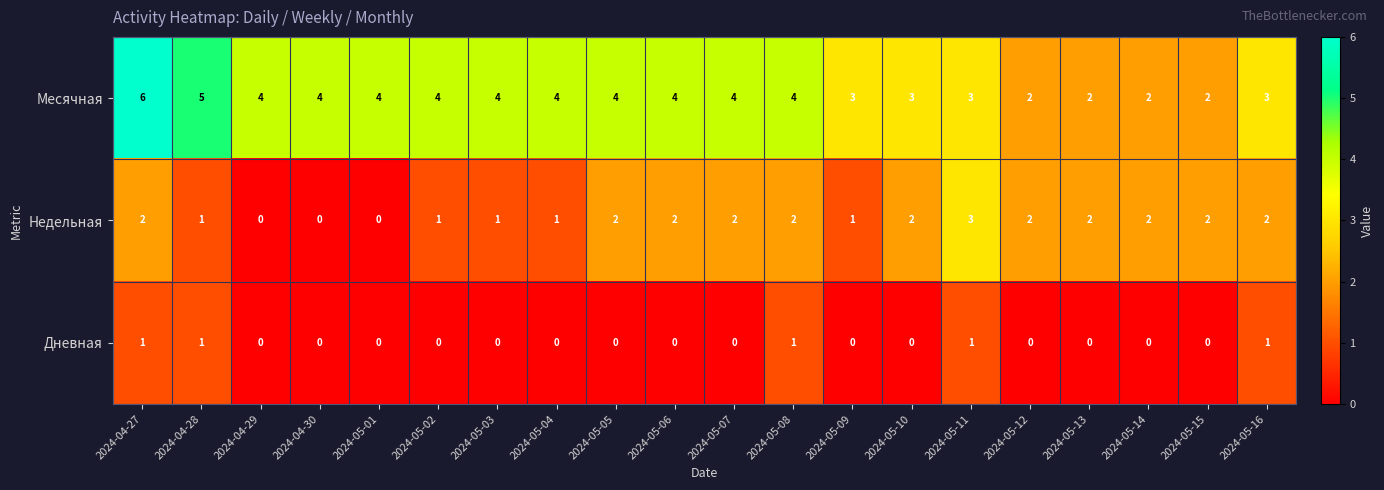

What is the total value across all series at 2024-05-11?

7